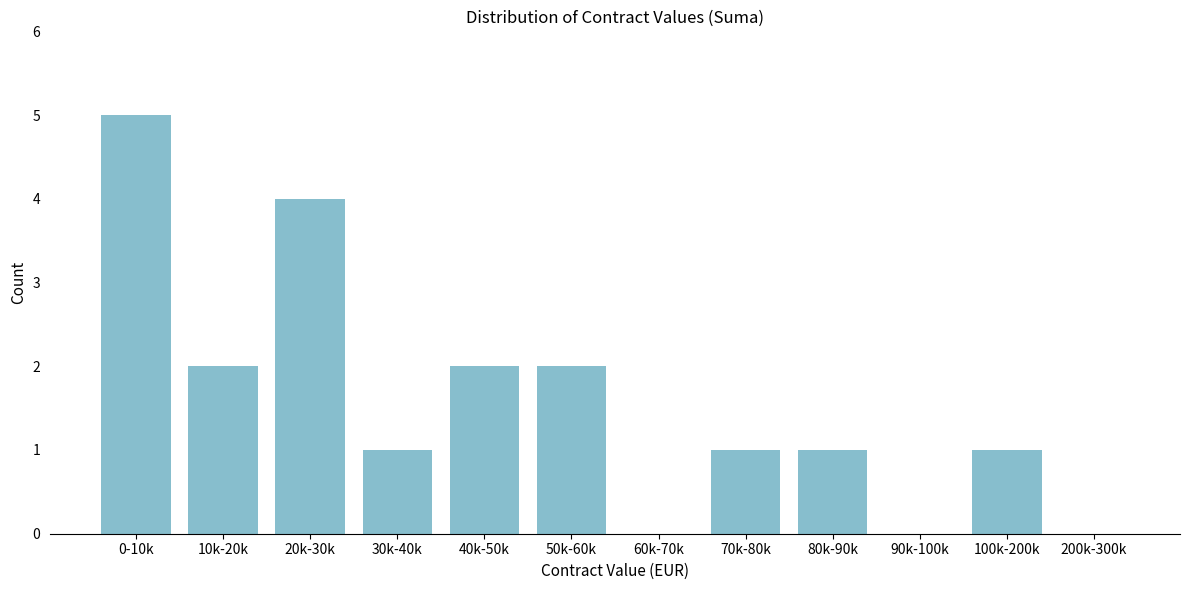

Reading left to right, transcribe all the data shown in this chart.

0-10k=5	10k-20k=2	20k-30k=4	30k-40k=1	40k-50k=2	50k-60k=2	60k-70k=0	70k-80k=1	80k-90k=1	90k-100k=0	100k-200k=1	200k-300k=0